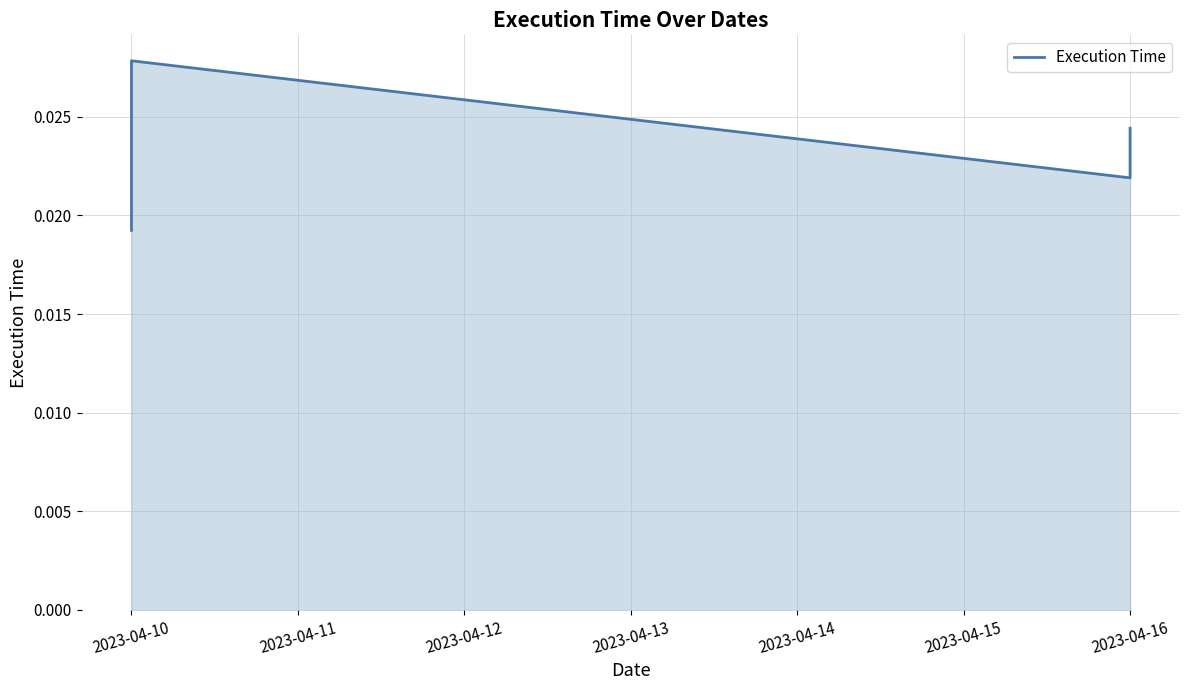

What is the label of the 7th point from the left?

2023-04-16